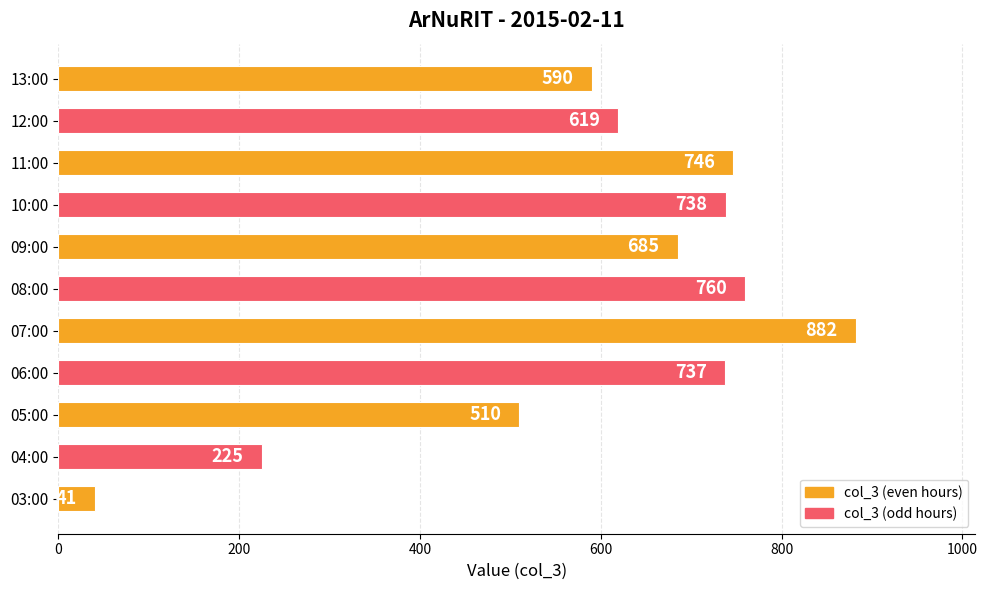

Rank the categories by value from highest to lowest.

07:00, 08:00, 11:00, 10:00, 06:00, 09:00, 12:00, 13:00, 05:00, 04:00, 03:00